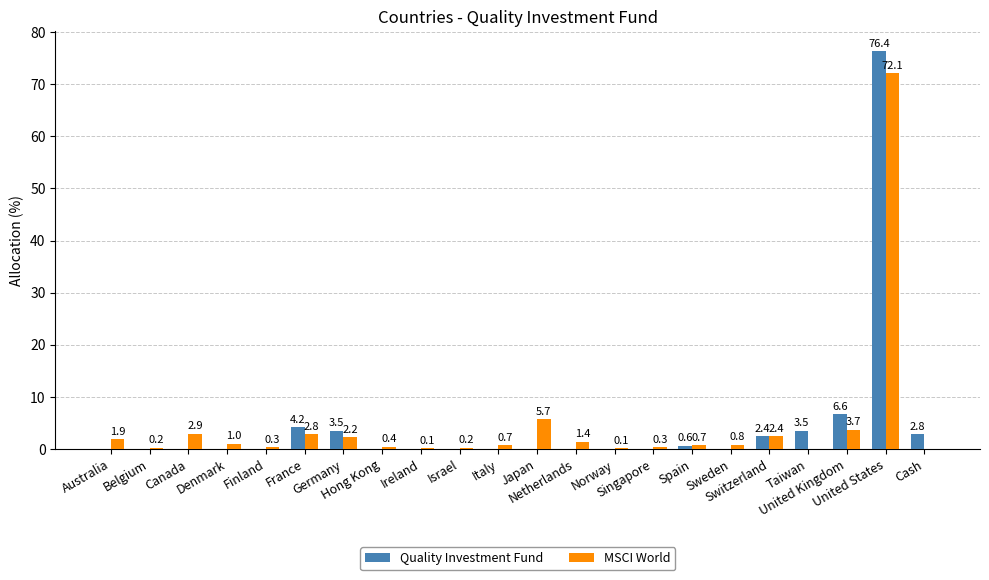

Which series has the largest total across all categories?

Quality Investment Fund